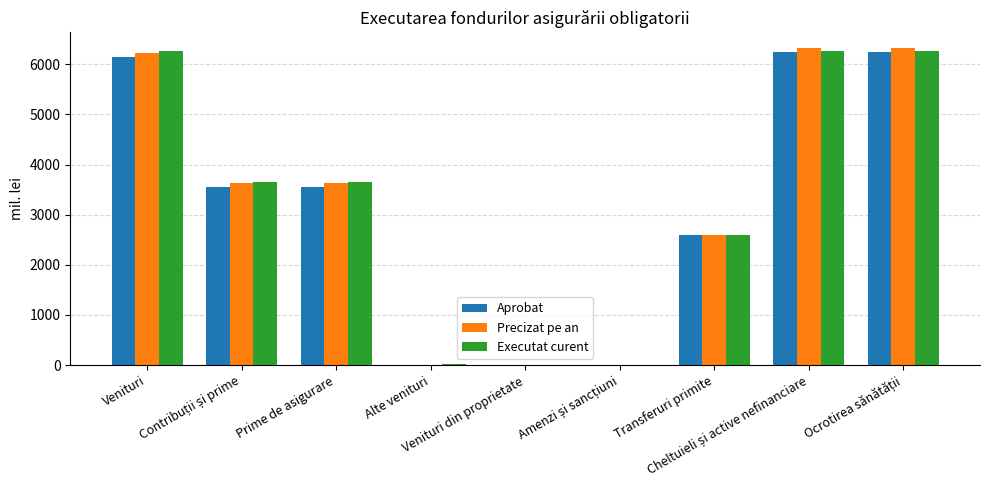

What is the sum of all Aprobat values?

28297.6